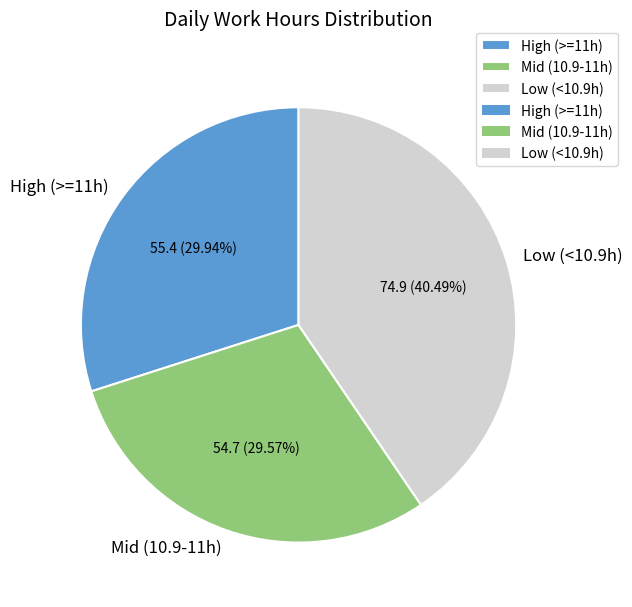

Between Low (<10.9h) and Mid (10.9-11h), which is larger?

Low (<10.9h)